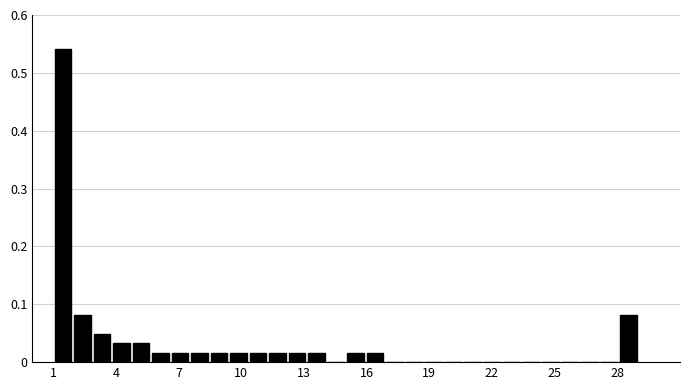

Read against the x-axis, roughly where is the centre of the tallest bar?

1.5